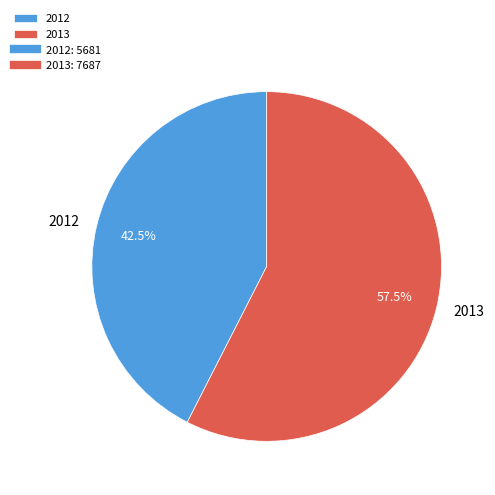

How much of the chart is everything except 2013?

42.5%